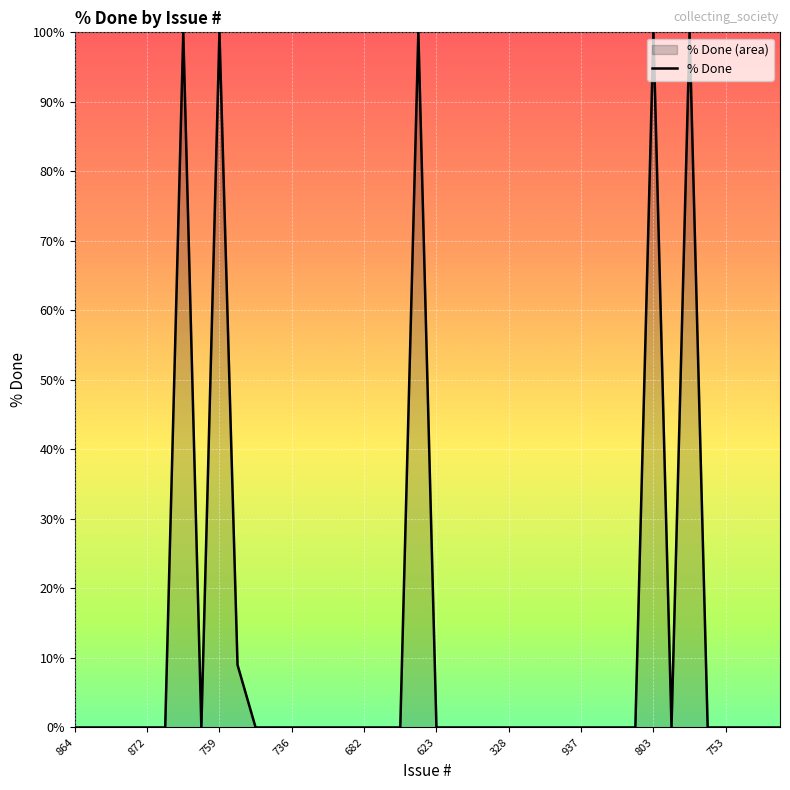

Is it true that the value at 736 is 0?

True